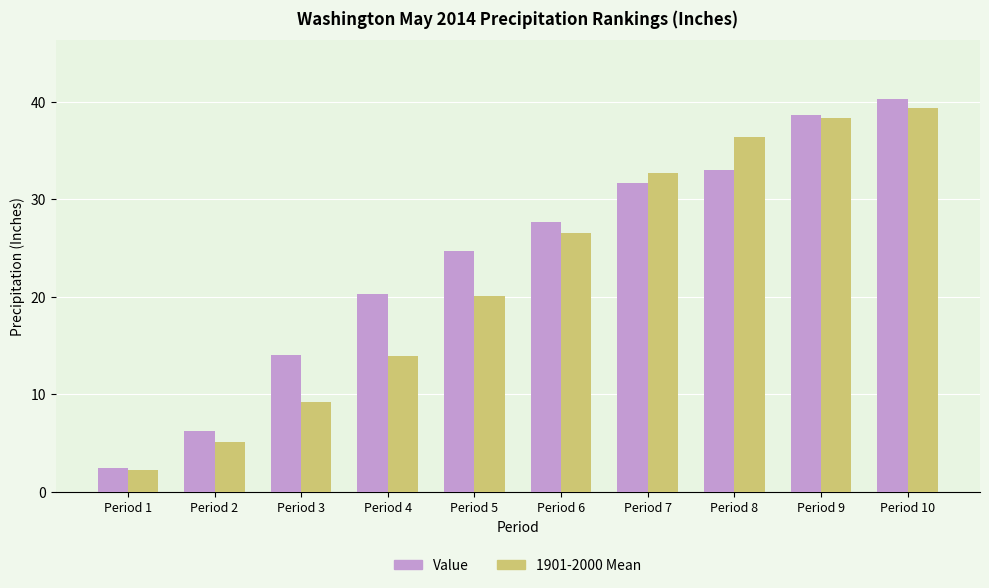

True or false: Value has a value of 24.7 at Period 5.

True